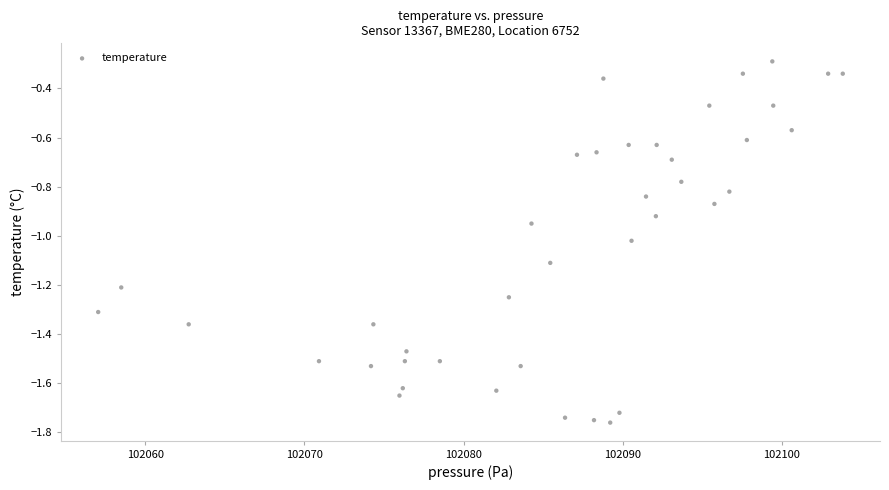

What is the range of X values (max minus min)?

46.8